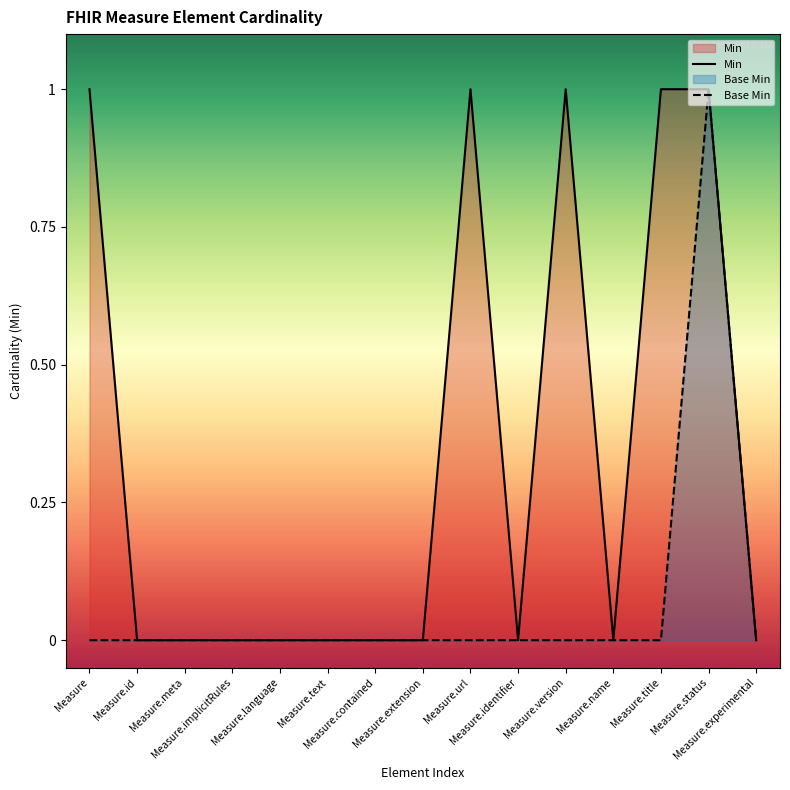

How many data points in Min are above 0?

5